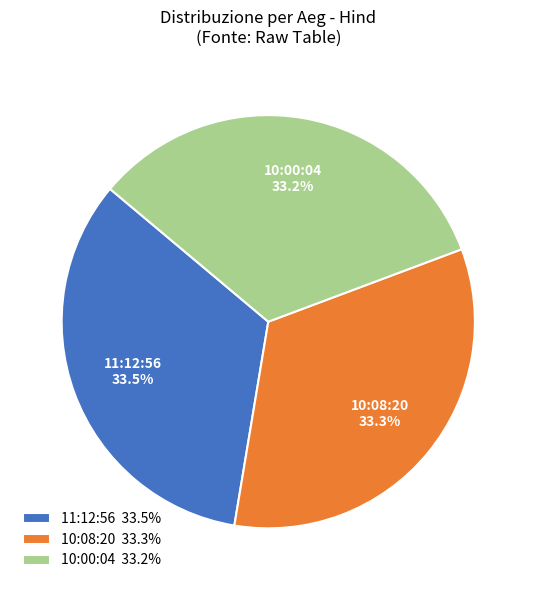

Is there a majority slice in this chart?

No